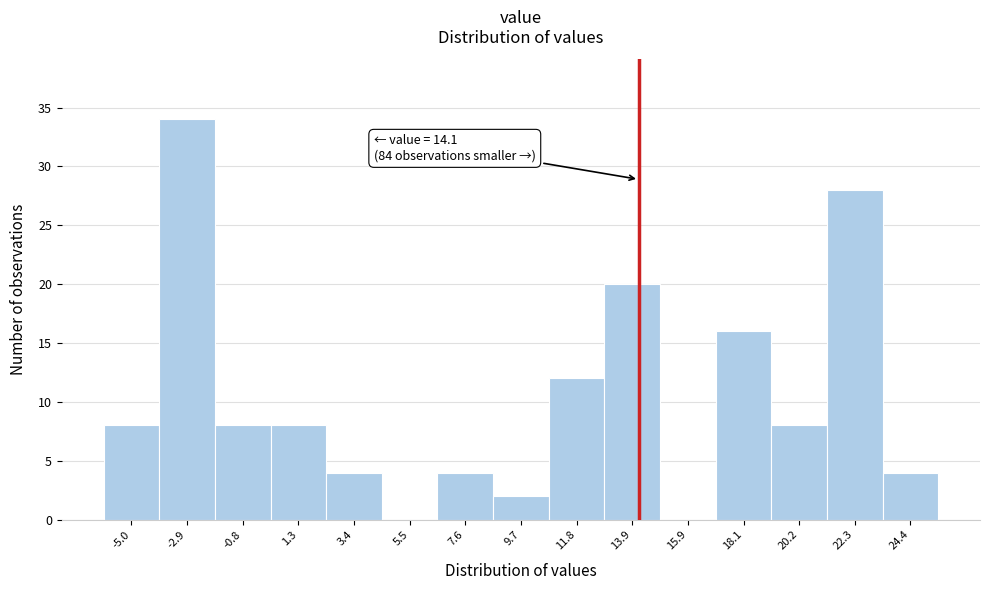

Which range on the x-axis has the tallest bar?

-4.0 to -1.9